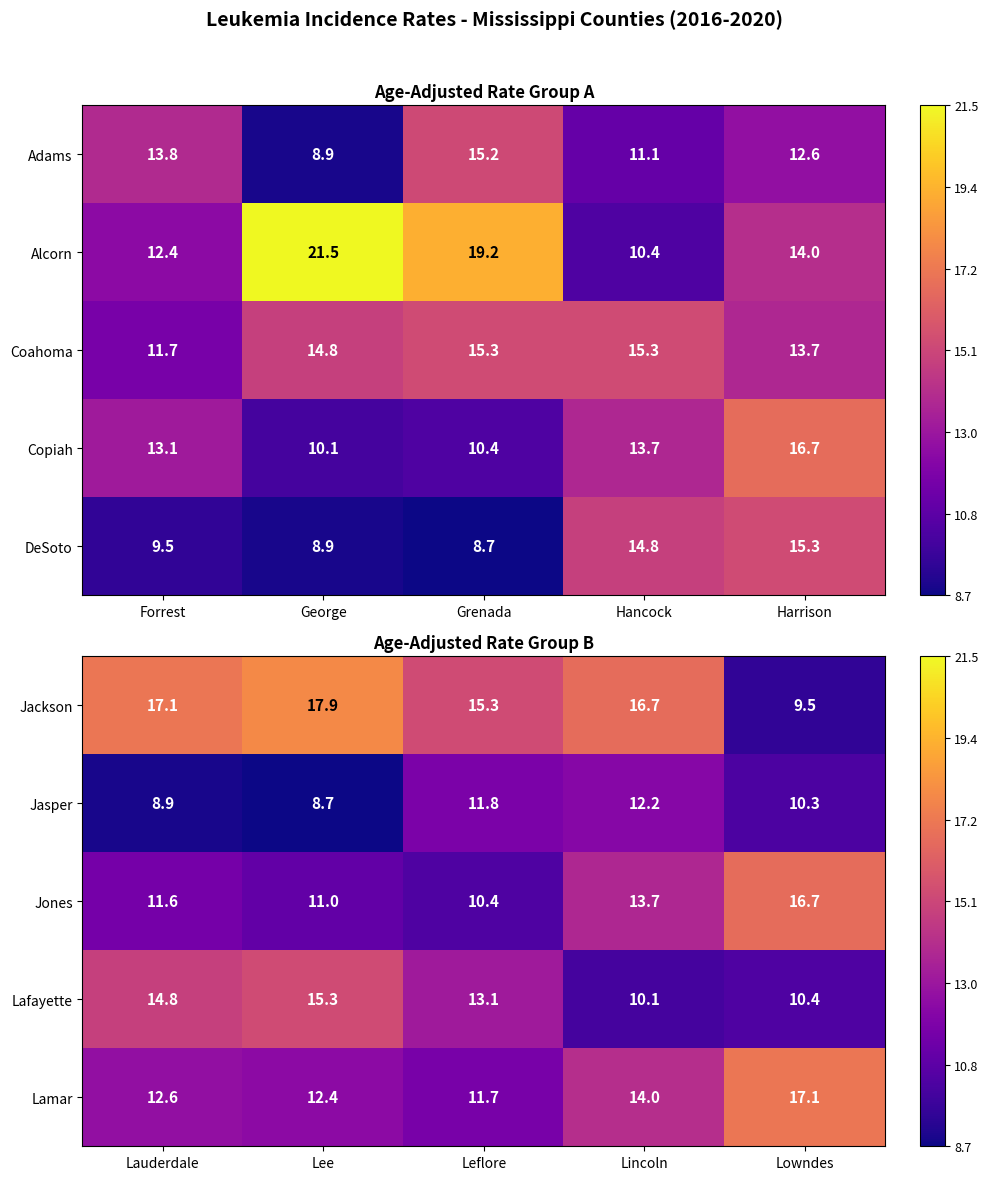

What is the sum of all Jasper values?

51.9